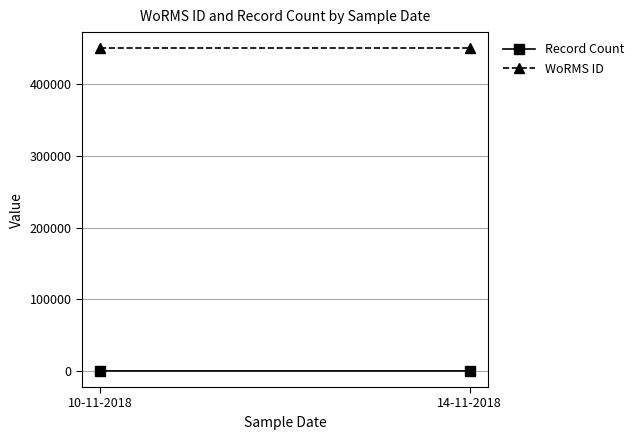

At which category does the chart reach its minimum across all series?

10-11-2018